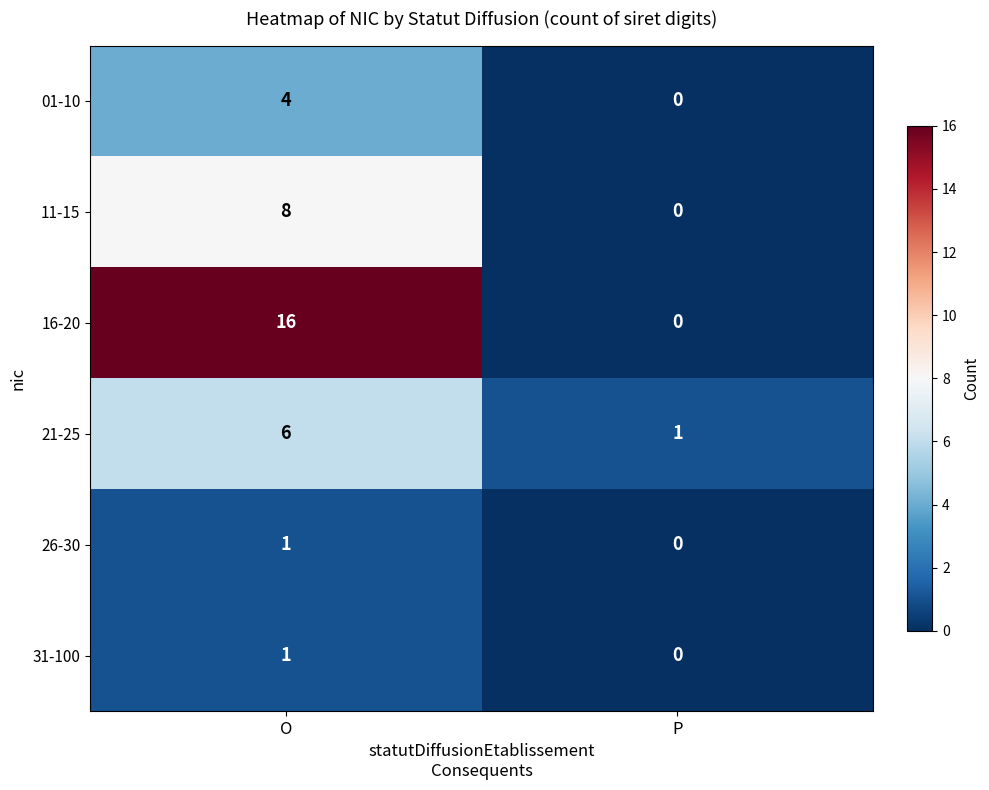

Reading left to right, extract all data points from this chart.

01-10: O=4	P=0
11-15: O=8	P=0
16-20: O=16	P=0
21-25: O=6	P=1
26-30: O=1	P=0
31-100: O=1	P=0